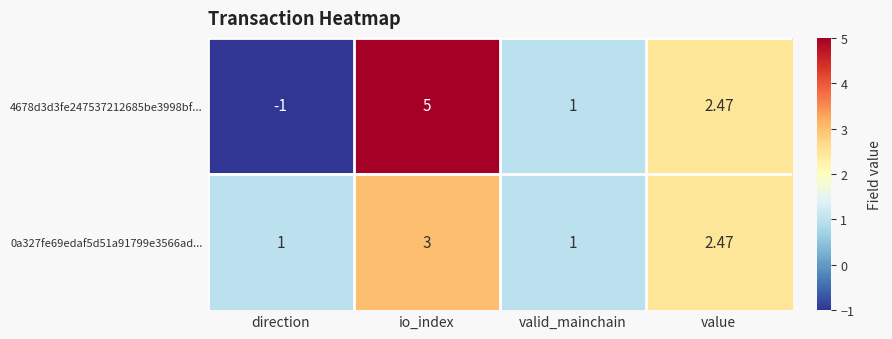

How many data points in 4678d3d3fe247537212685be3998bf... are less than 2?

2